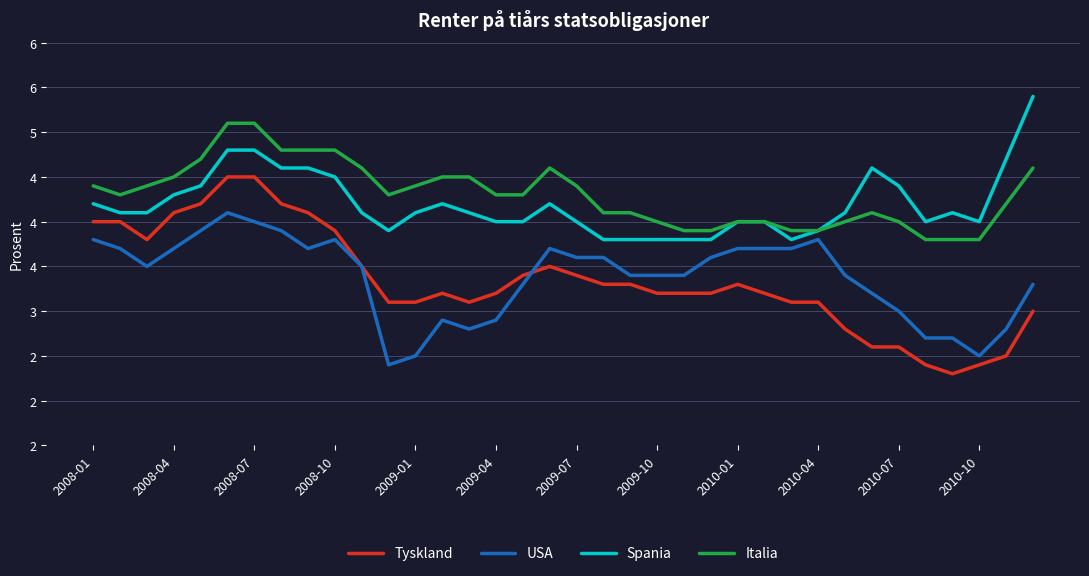

What is the maximum value for Italia?

5.1